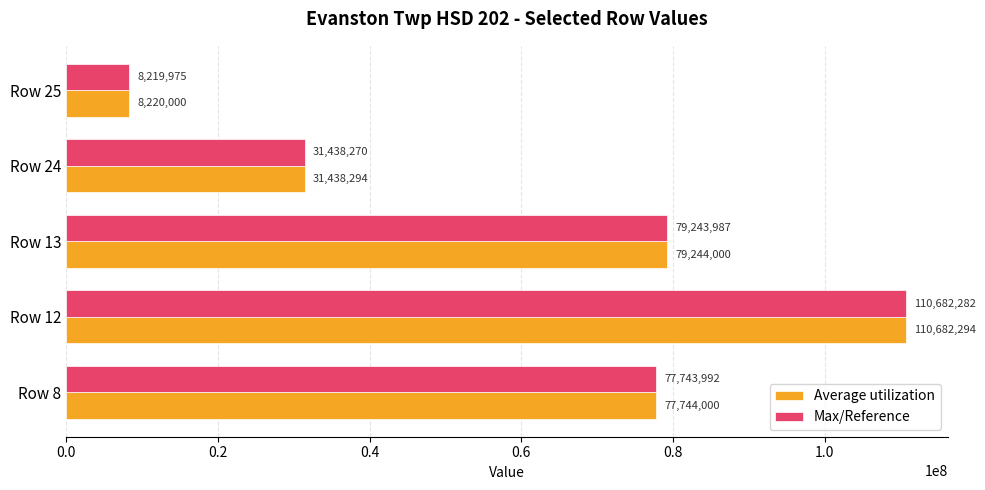

What is the greatest value displayed?

110682294